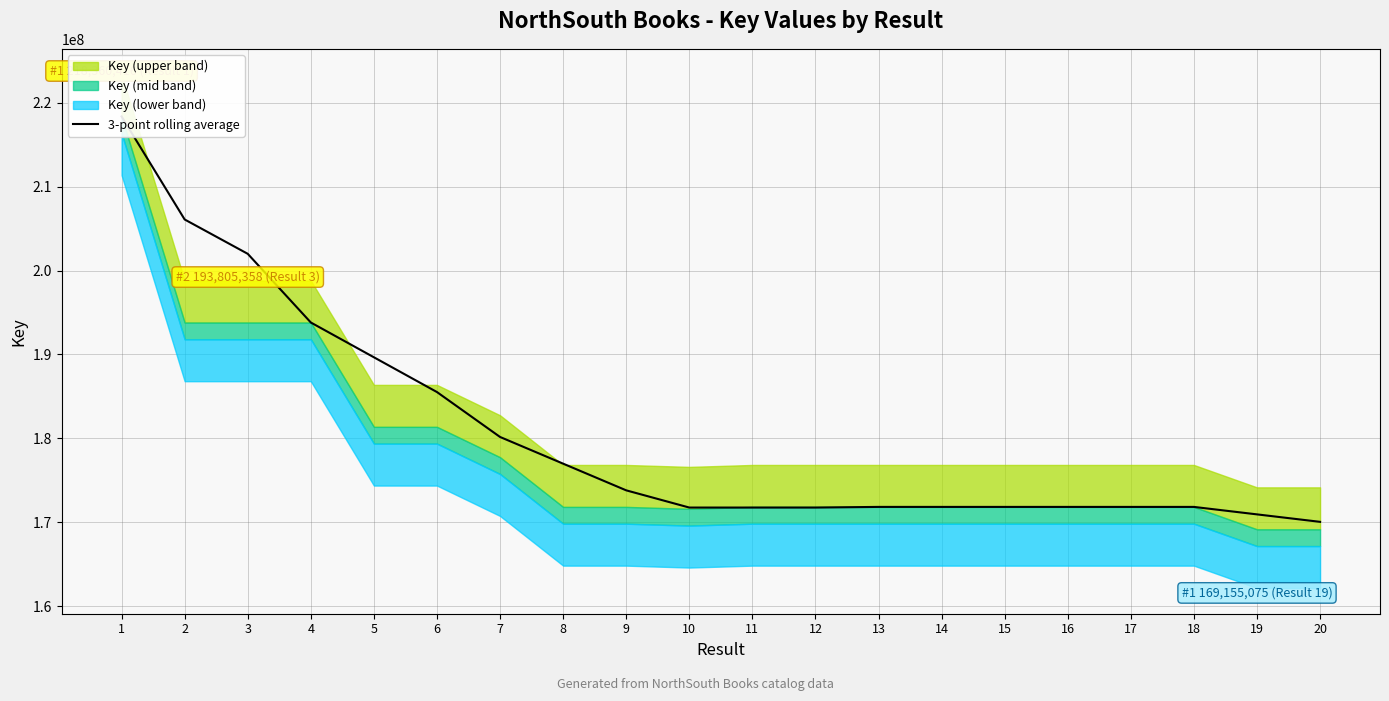

Where is the first local maximum?

13